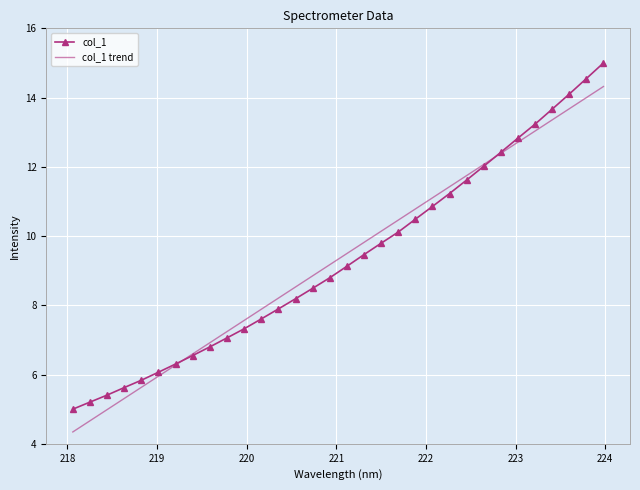

List the series in order of their peak value, highest first.

col_1, col_1 trend